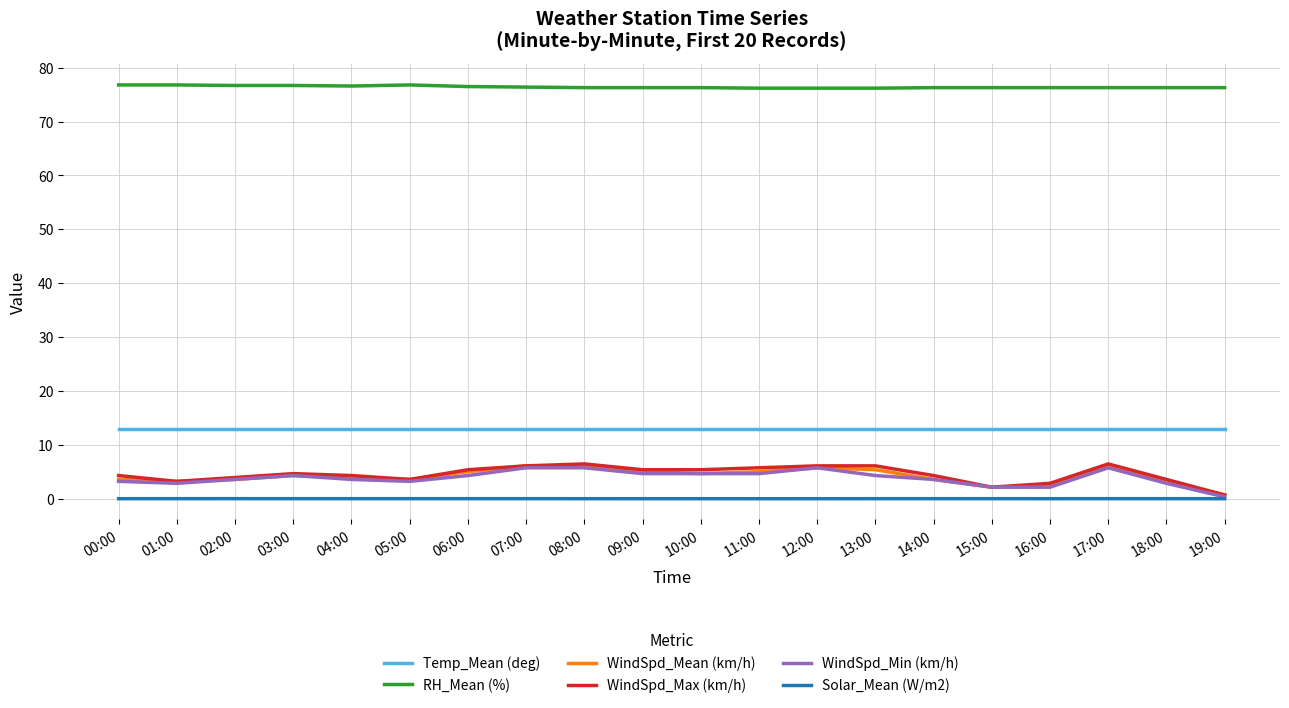

What is the highest value of the WindSpd_Min (km/h) series?

5.8